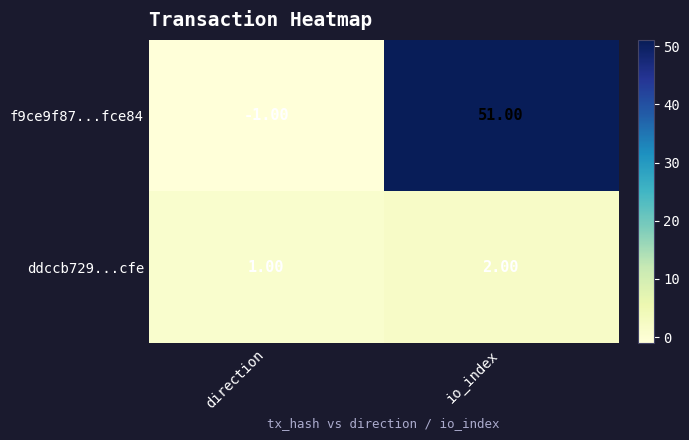

Which series has the widest spread of values?

f9ce9f87...fce84